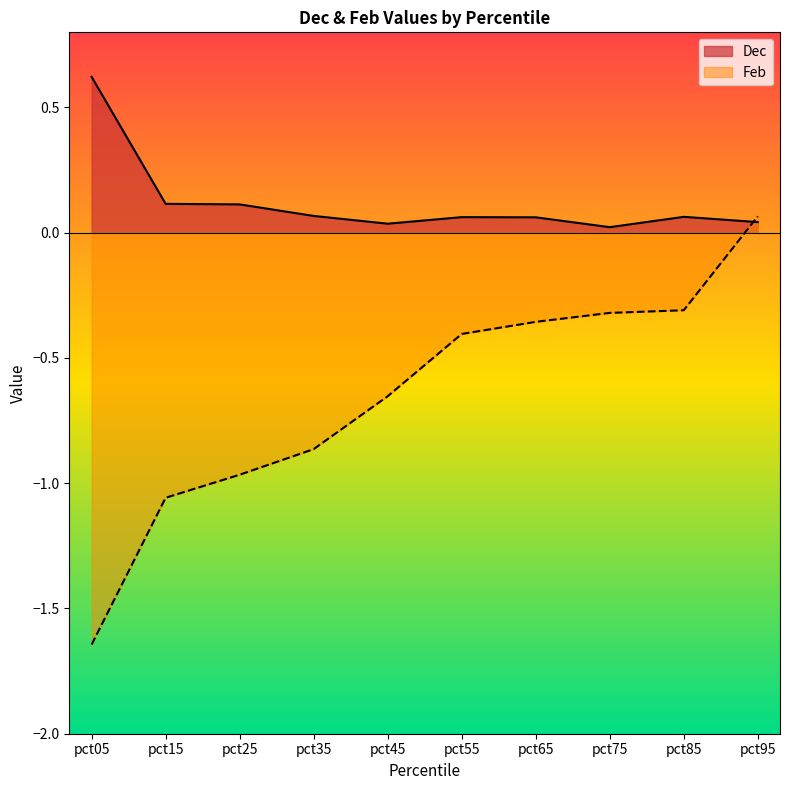

Rank the categories by value from highest to lowest.

pct05, pct15, pct25, pct35, pct85, pct55, pct65, pct95, pct45, pct75